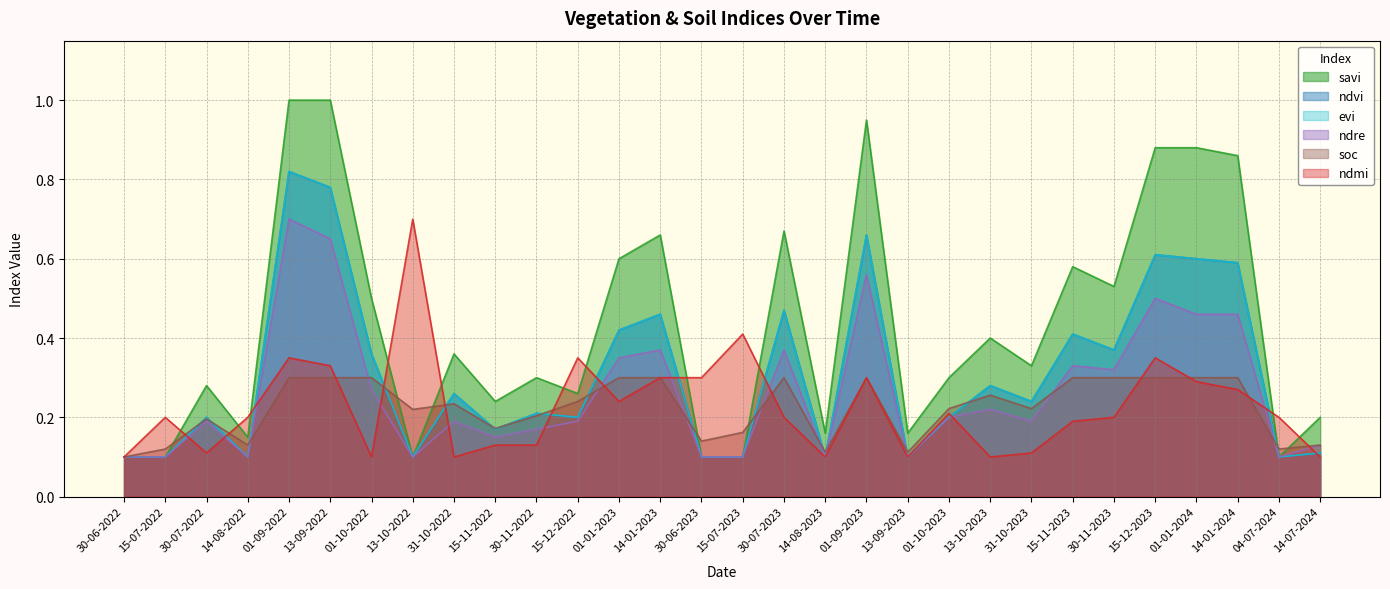

How many lines are shown in the chart?

6